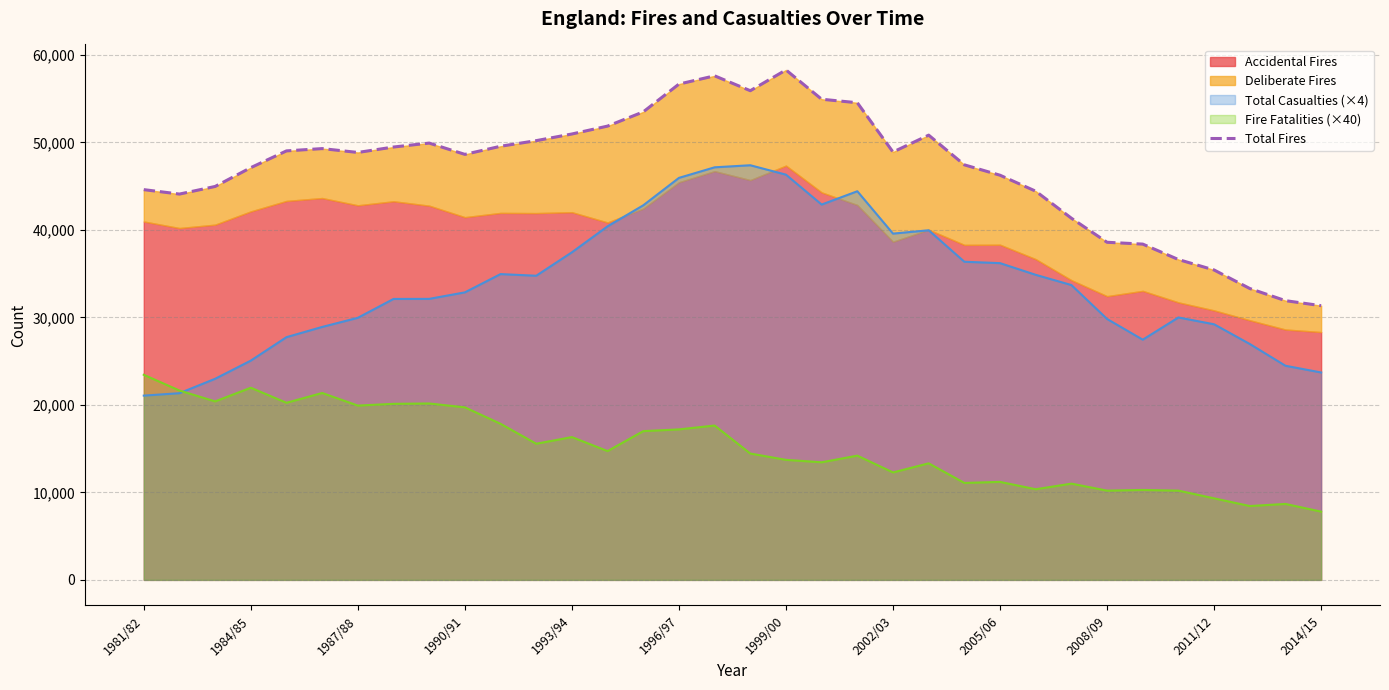

What is the highest value of the Fire Fatalities (×40) series?

23440